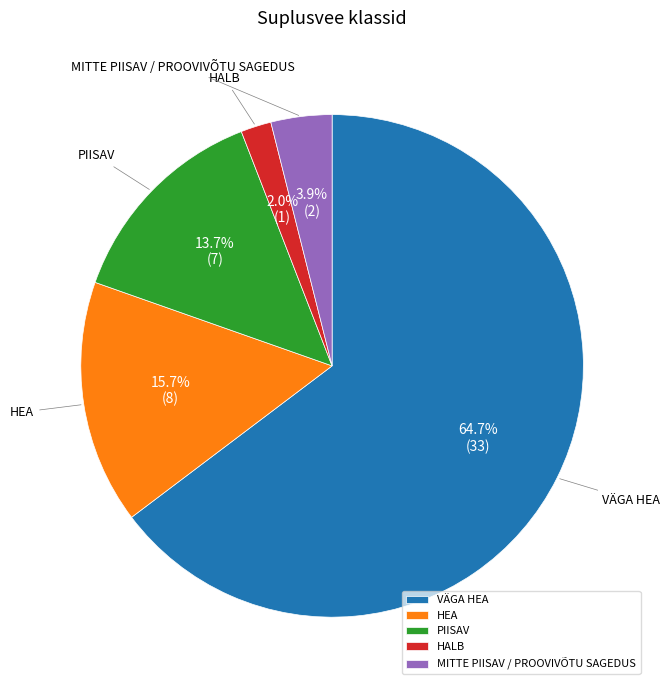

To the nearest percent, what portion does HEA represent?

16%